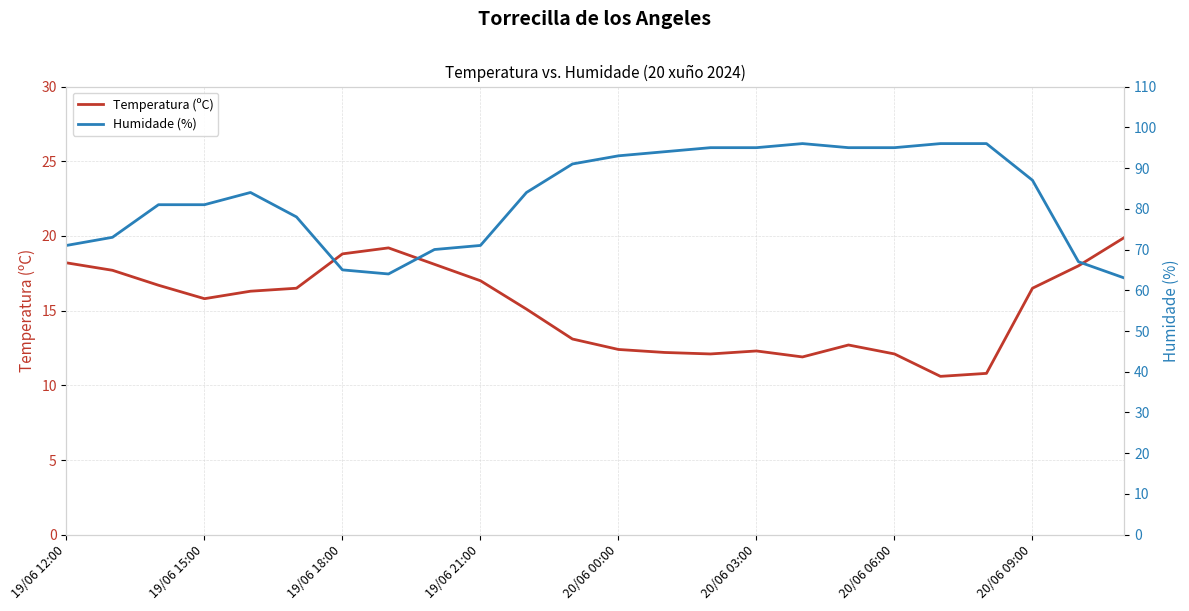

How many interior local peaks does the Humidade (%) series have?

2